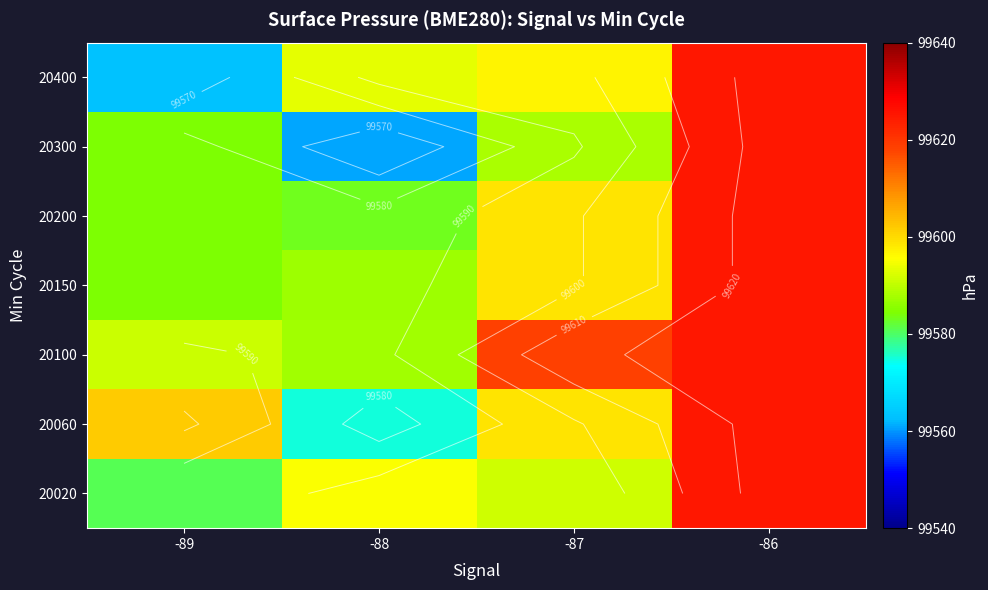

At which label is 20060 closest to 99599?

-87